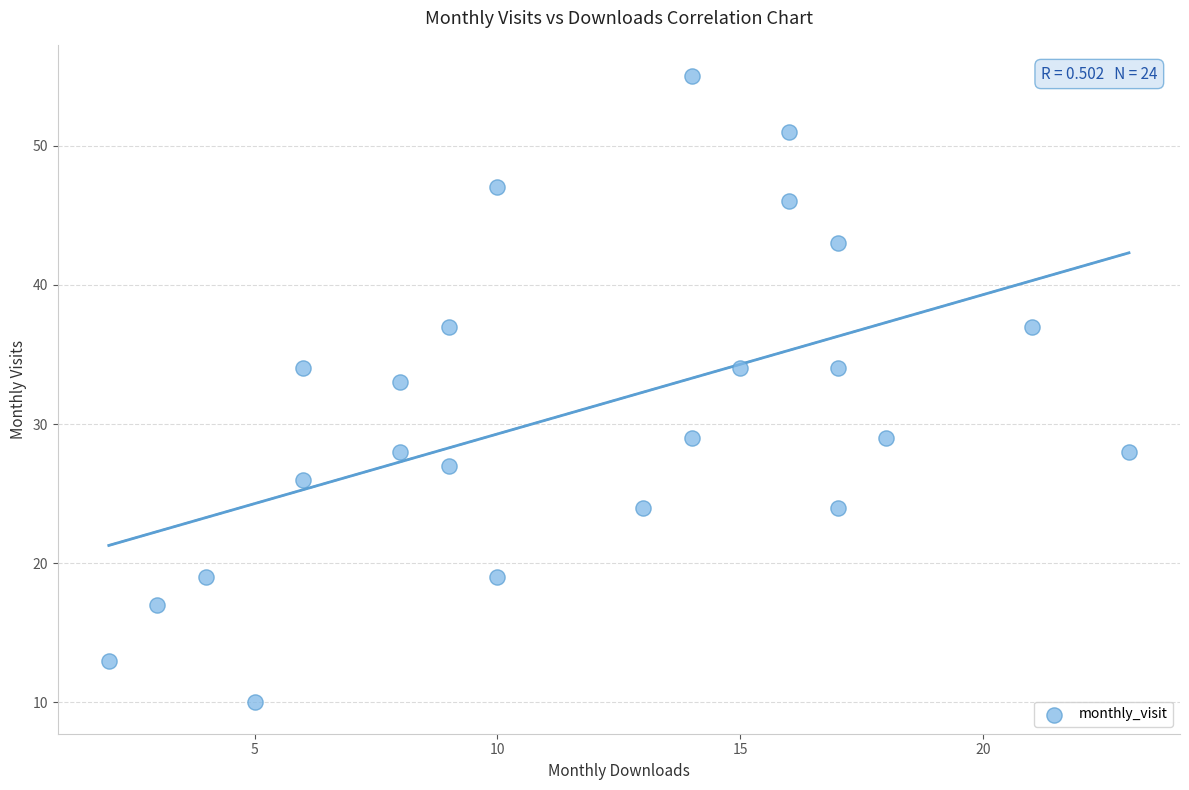

What is the range of Y values (max minus min)?

45